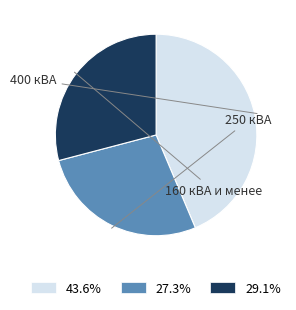

What is the ratio of the value at 27.3% to the value at 43.6%?

0.6